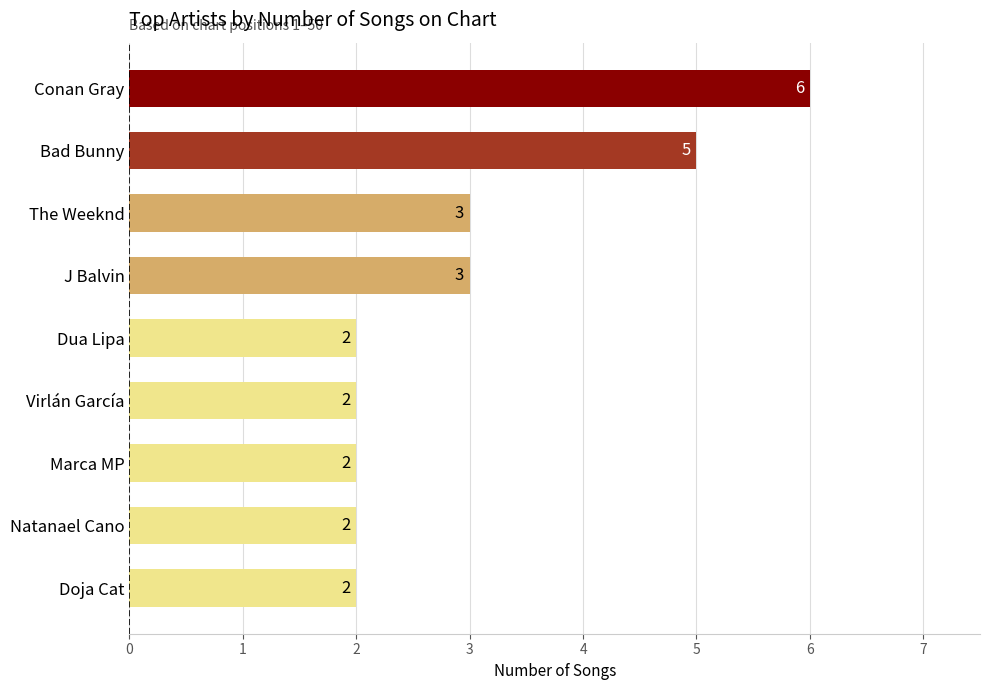

What position from the top is Doja Cat?

9